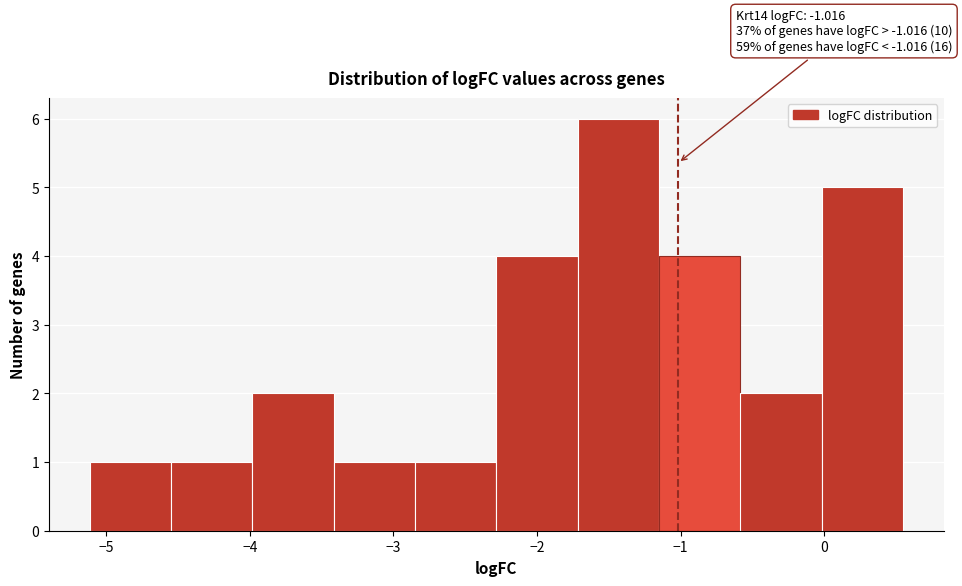

Over which range of the x-axis is the bar tallest?

-1.7 to -1.2